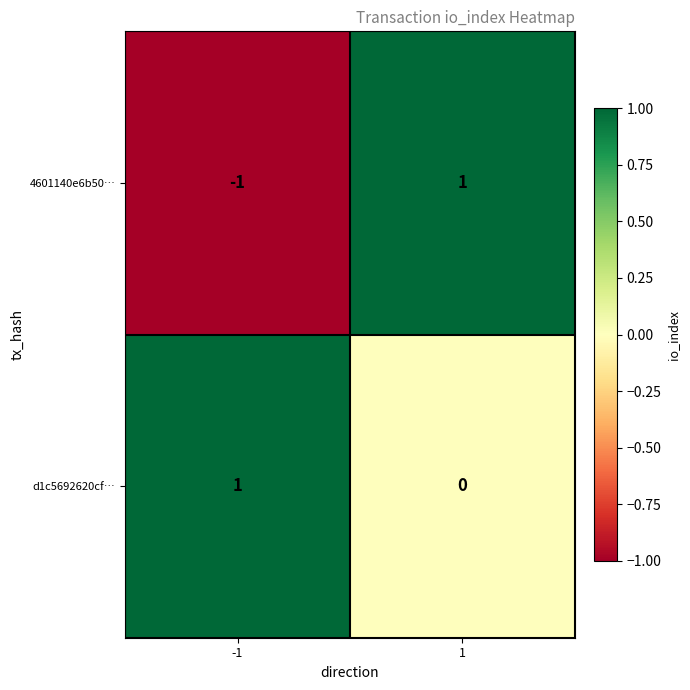

Rank the series by their average value, from highest to lowest.

d1c5692620cf…, 4601140e6b50…